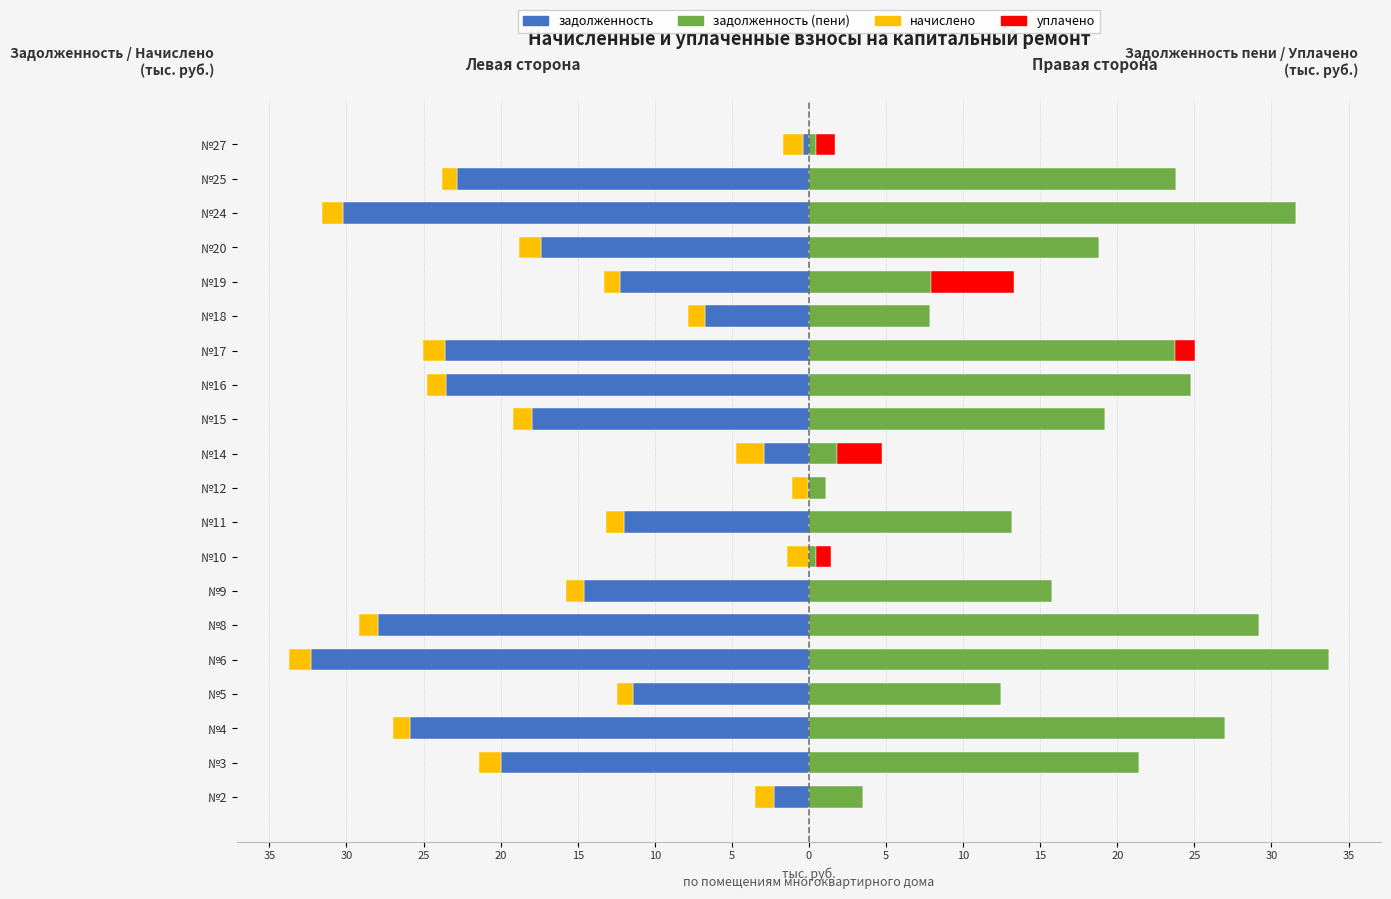

What is the difference between the maximum and second lowest values in the уплачено series?

5.3